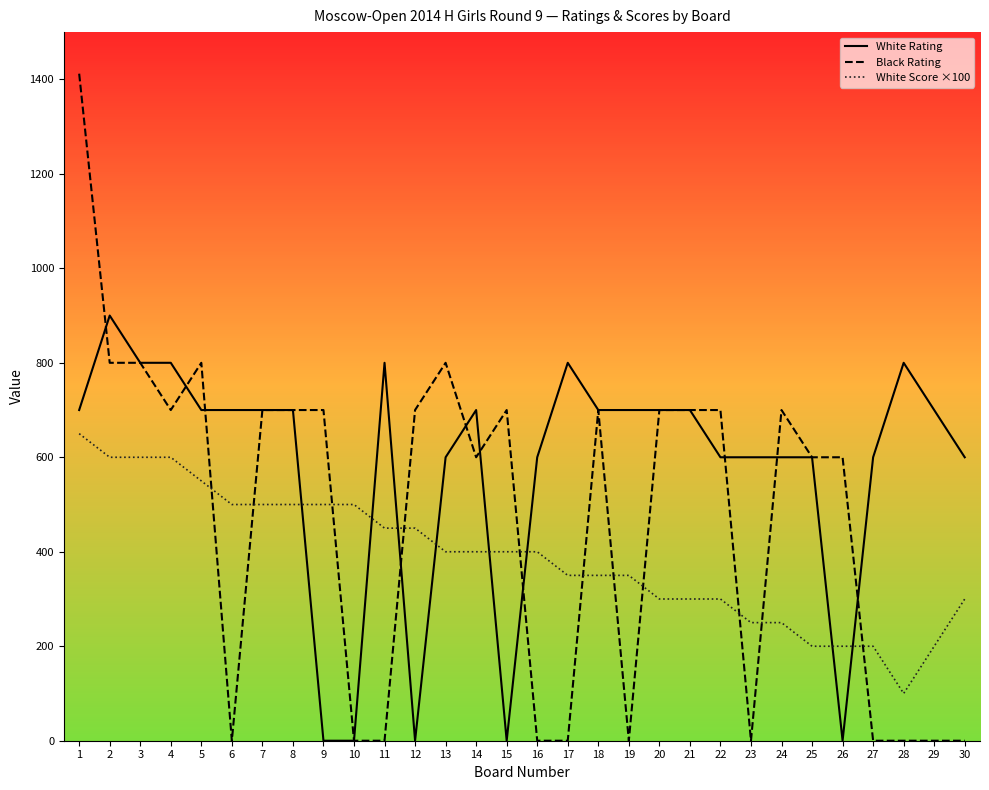

What is the average value of the White Score ×100 series?

388